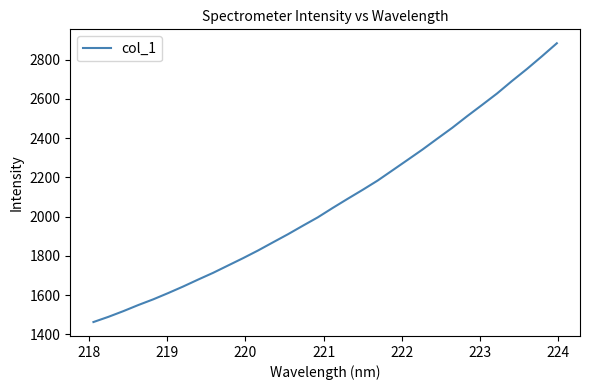

What is the minimum value shown in the chart?

1463.3